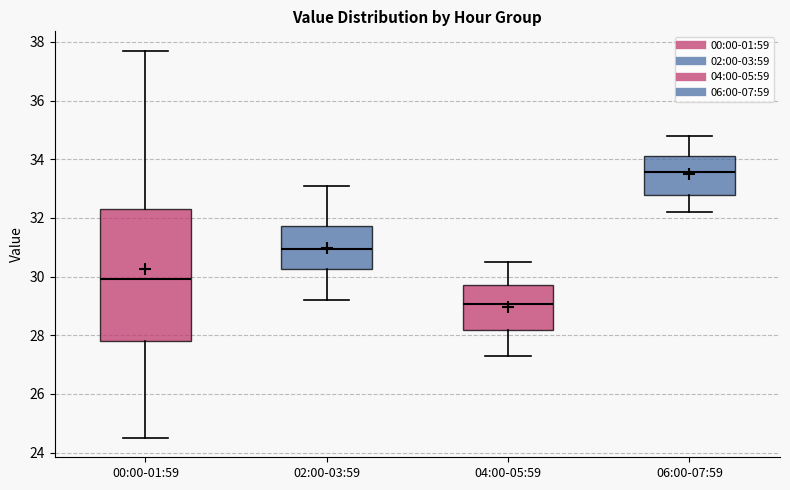

Reading left to right, read every box against the y-axis: the position of its median line, the range the box covers, and the ends of its whiskers. The values are not printed on the chart, so give them approximately, as read against the axis.

00:00-01:59: median 30.0, box 27.8 to 32.4, whiskers 24.6 to 37.8
02:00-03:59: median 31.0, box 30.2 to 31.8, whiskers 29.2 to 33.2
04:00-05:59: median 29.0, box 28.2 to 29.8, whiskers 27.4 to 30.6
06:00-07:59: median 33.6, box 32.8 to 34.2, whiskers 32.2 to 34.8